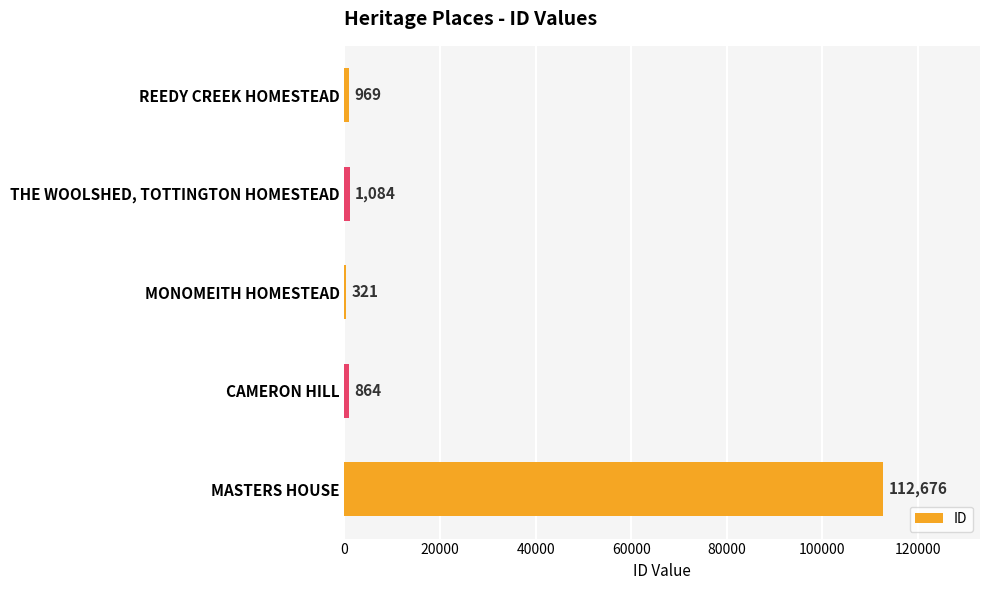

What is the greatest value displayed?

112676